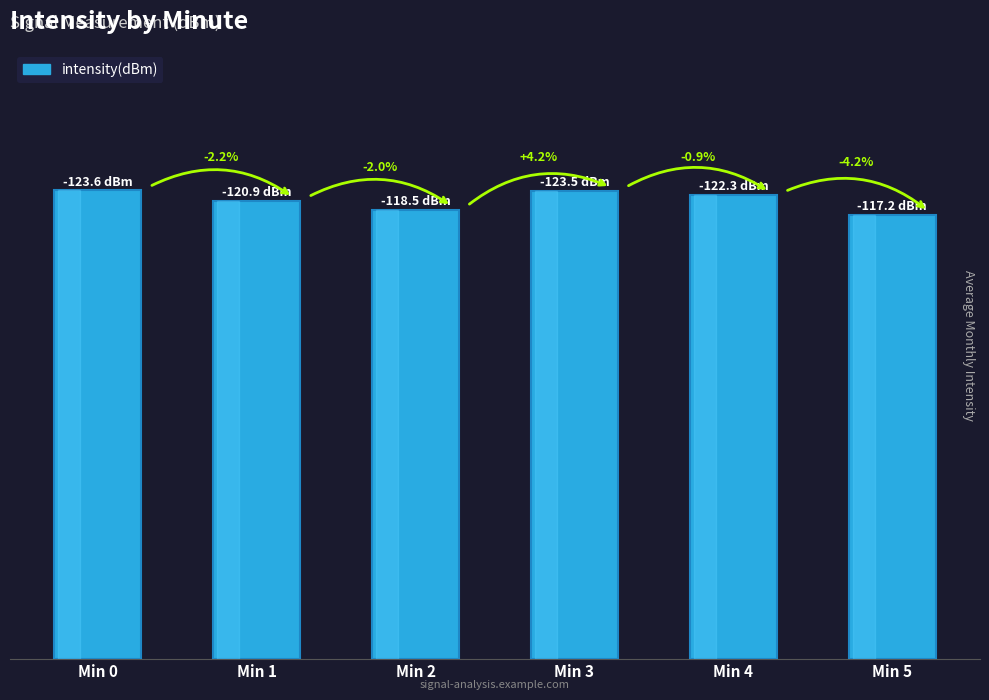

Reading left to right, extract all data points from this chart.

Min 0=123.6	Min 1=120.9	Min 2=118.5	Min 3=123.5	Min 4=122.3	Min 5=117.2